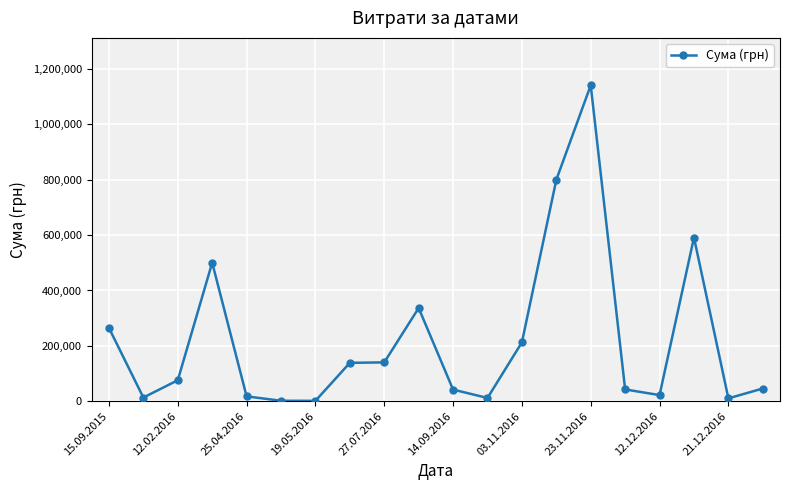

What is the difference between the maximum and minimum values?

1139949.4